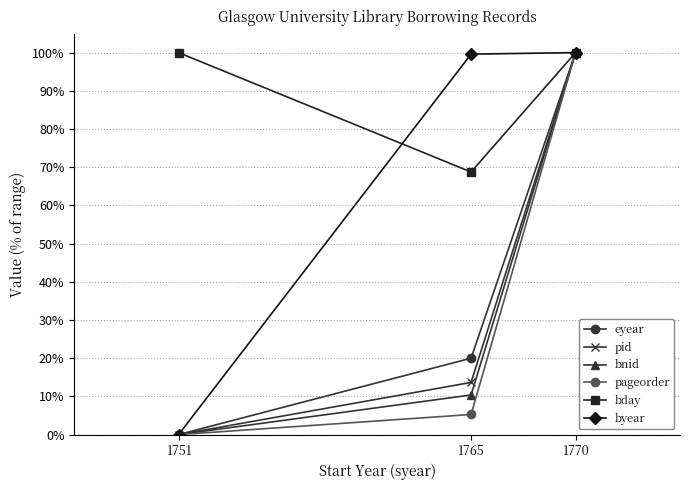

The value of pid at 1765 is 20.2. True or false?

False